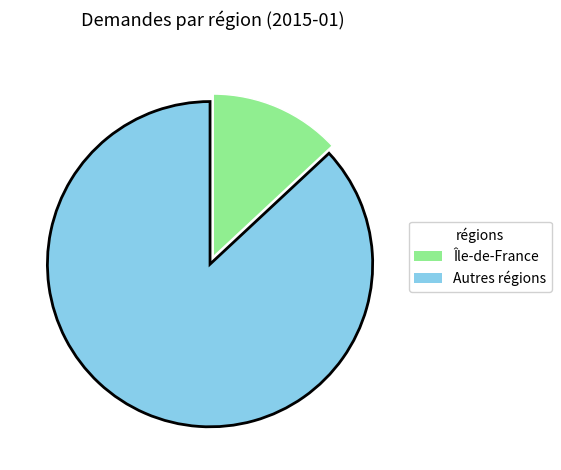

Is there any slice that represents more than half of the pie?

Yes